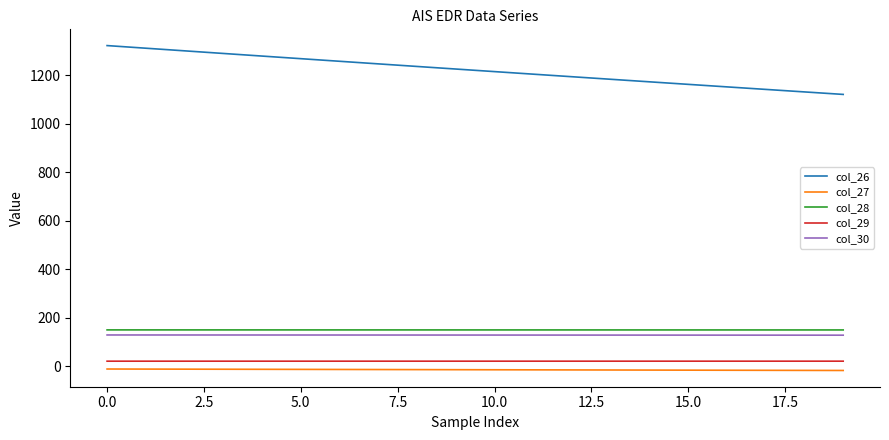

Which series has the widest spread of values?

col_26